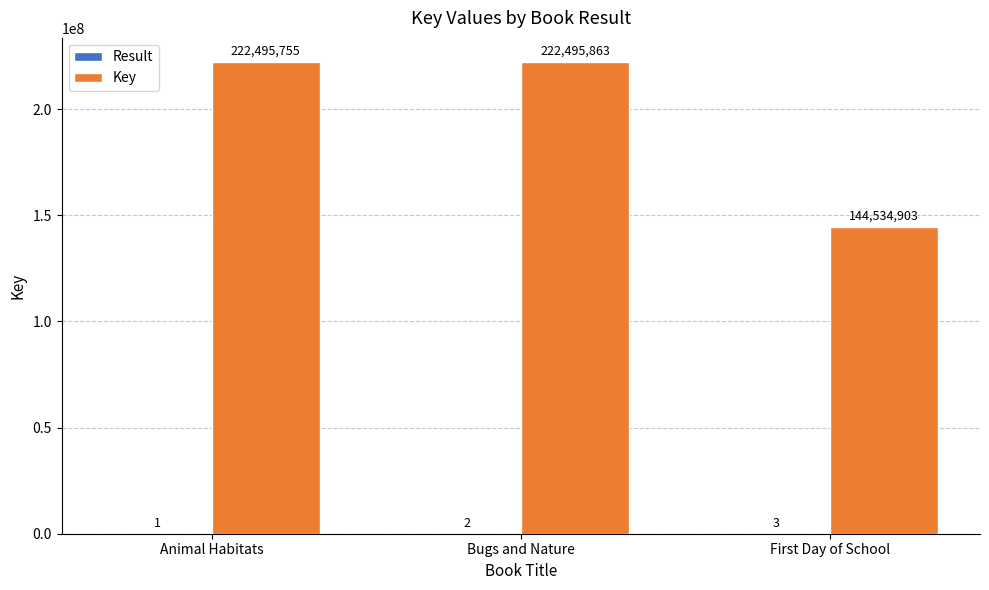

True or false: Key has a value of 61249987 at First Day of School.

False